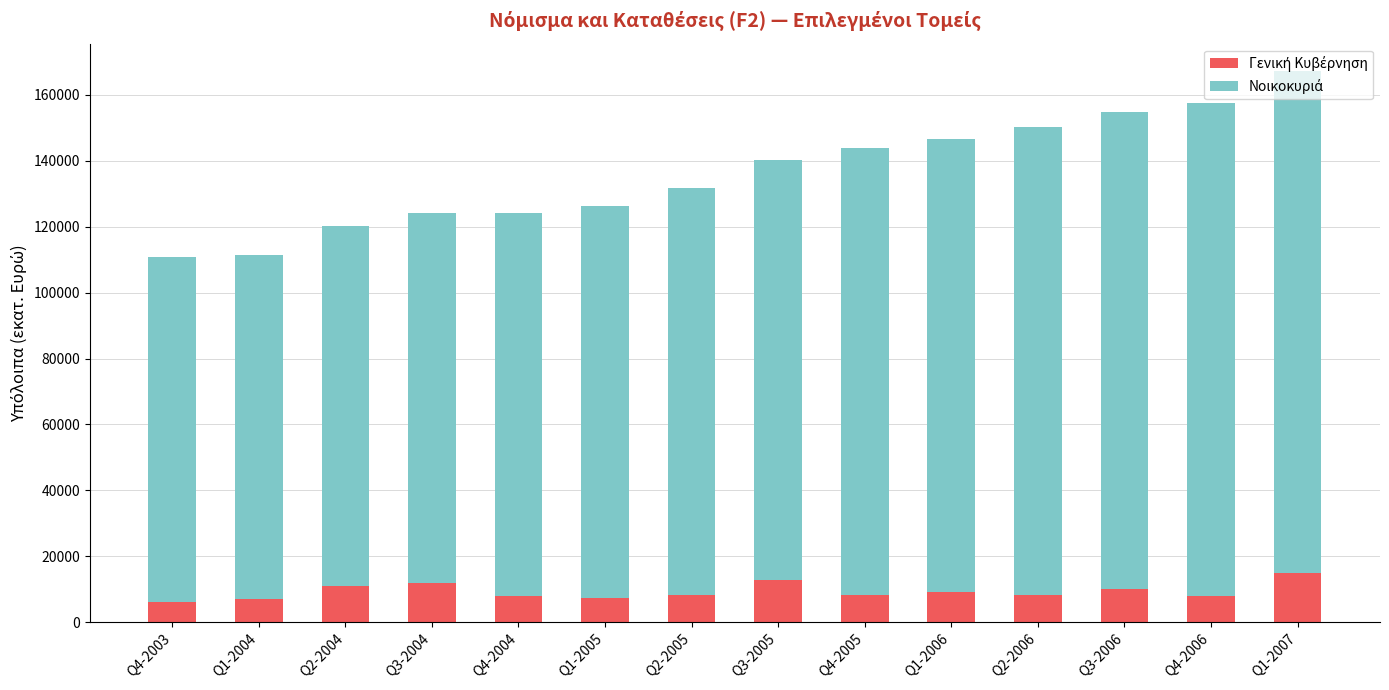

What is the total value across all series at Q4-2005?

143946.1